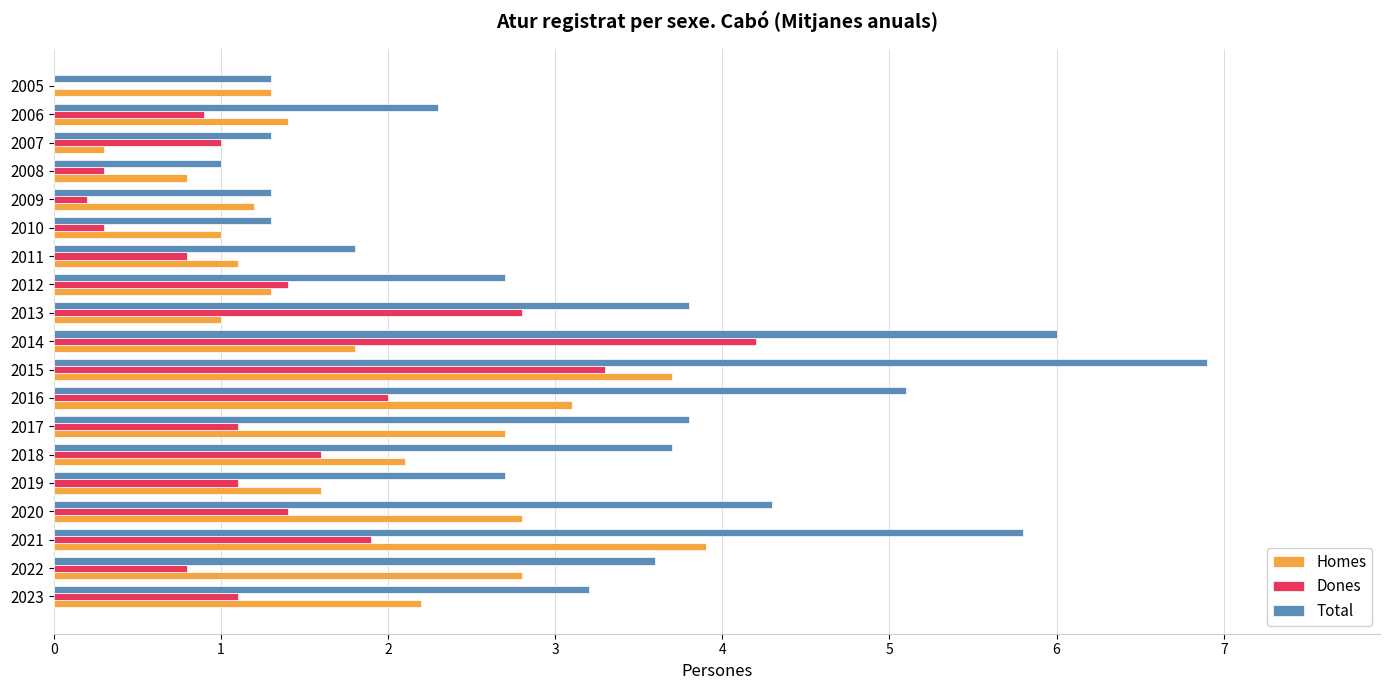

Read the Total value at 2015.

6.9